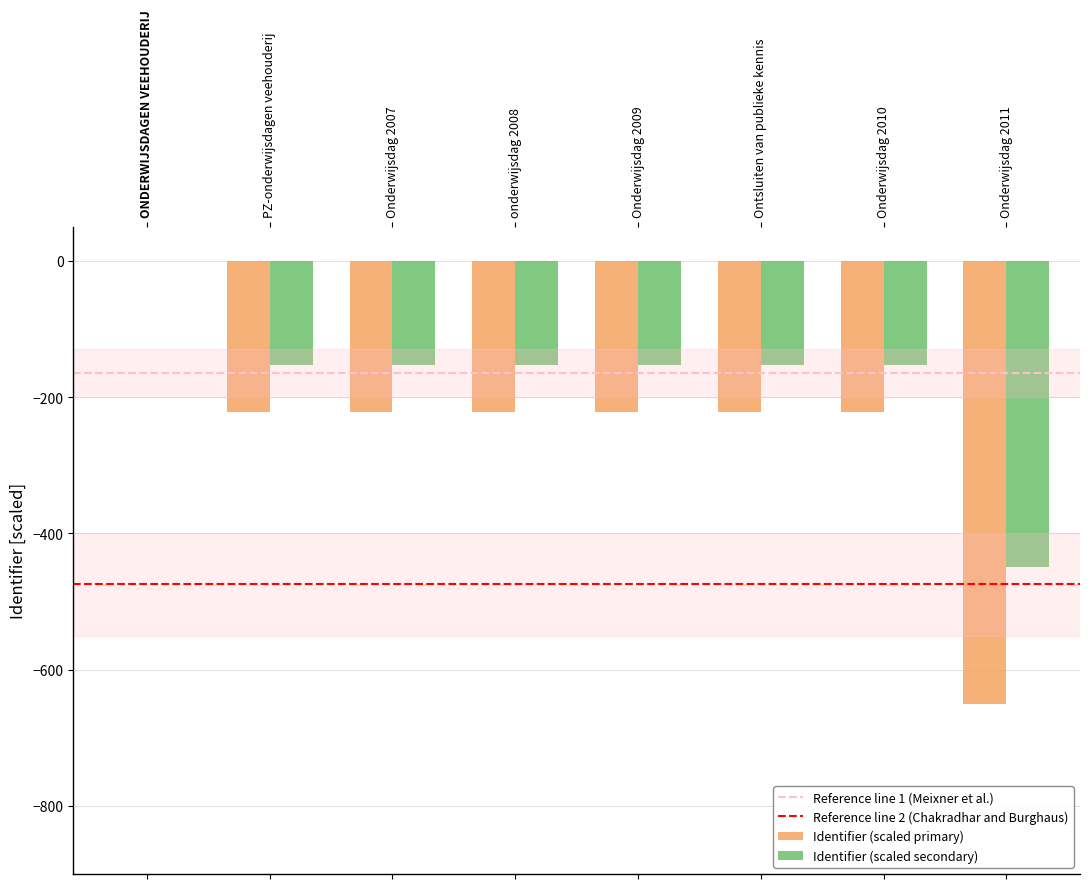

Which series changed the most between ONDERWIJSDAGEN VEEHOUDERIJ and Ontsluiten van publieke kennis?

Identifier (scaled primary)